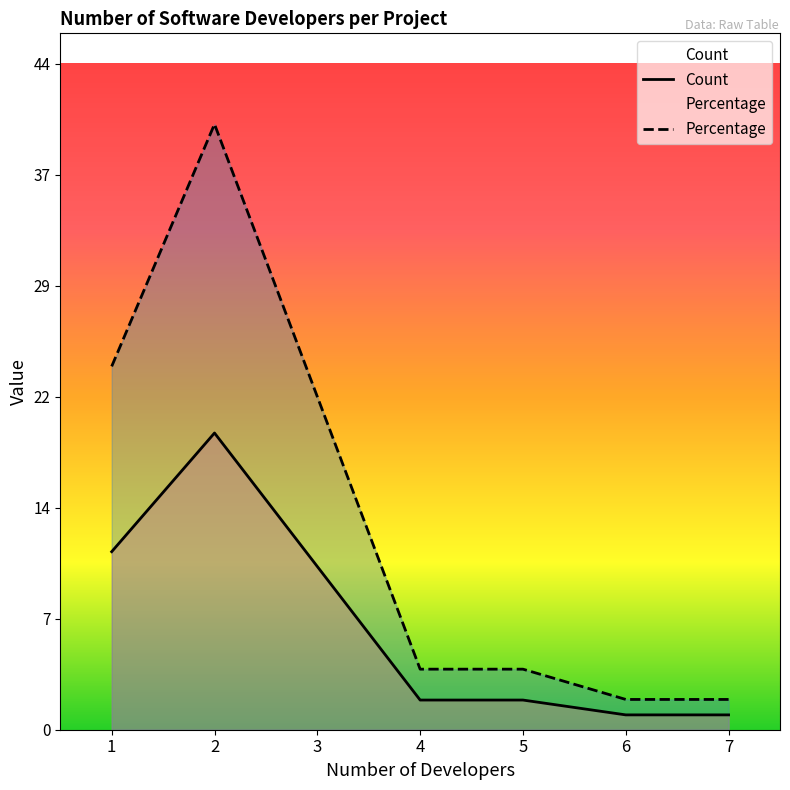

What are all the series names shown in the legend?

Count, Percentage